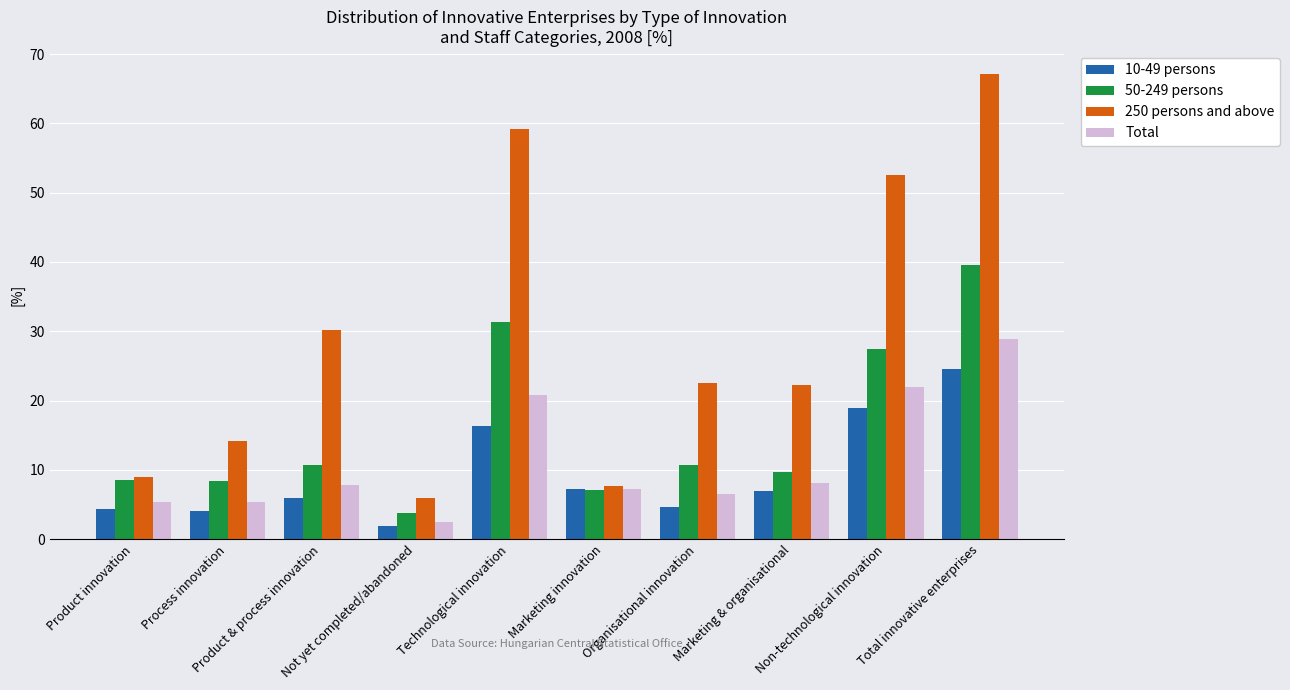

At which label does 50-249 persons reach its peak?

Total innovative enterprises